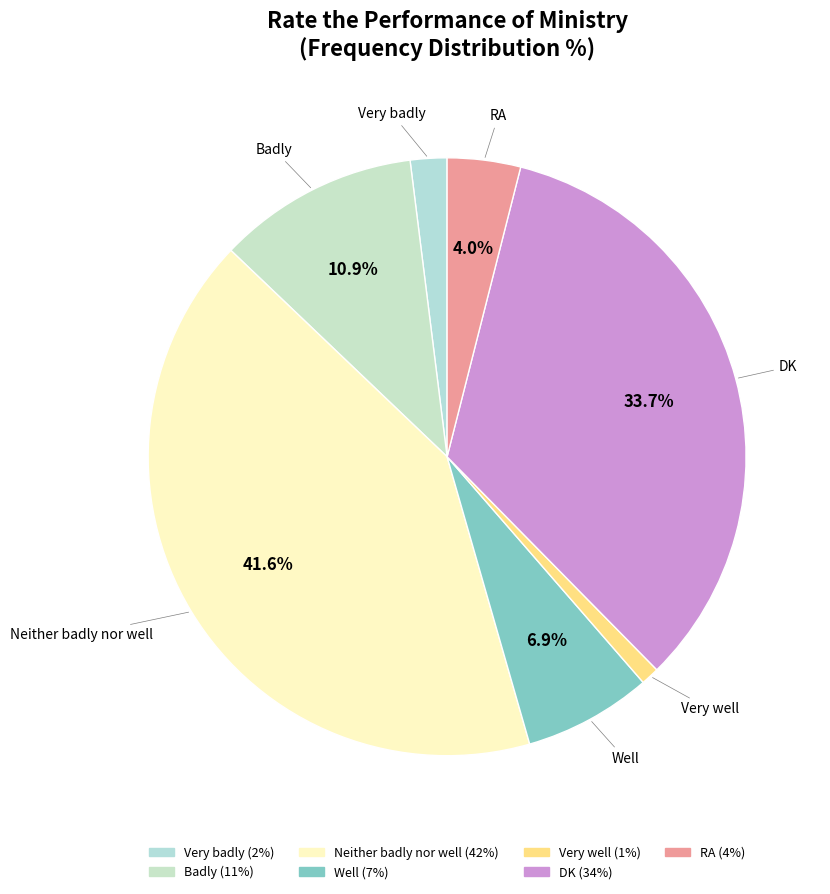

To the nearest percent, what is the combined percentage of DK and Very well?

35%